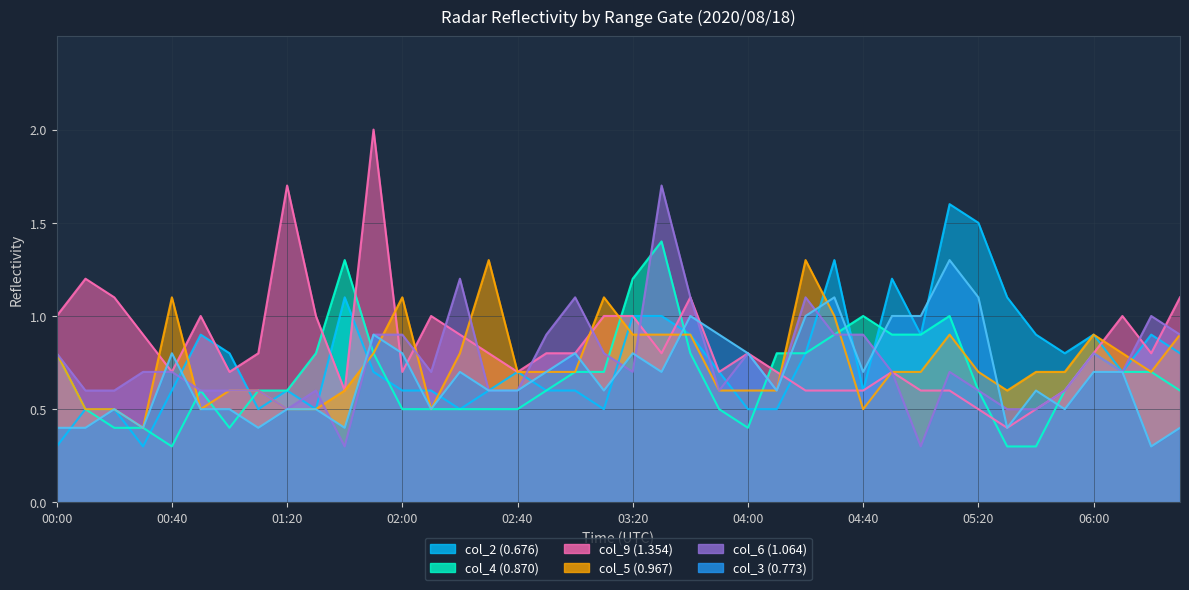

Read the col_2 (0.676) value at 03:10.

0.5